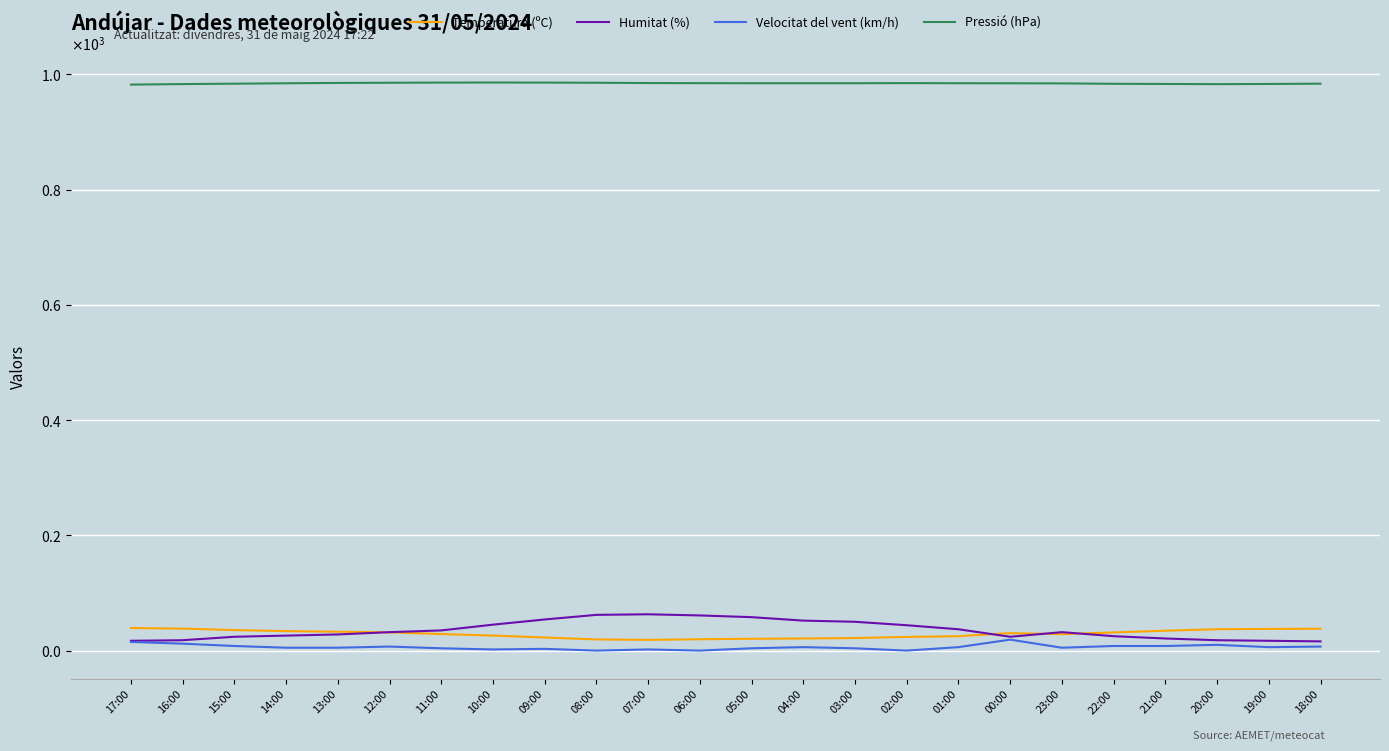

Does the chart have visible grid lines?

Yes